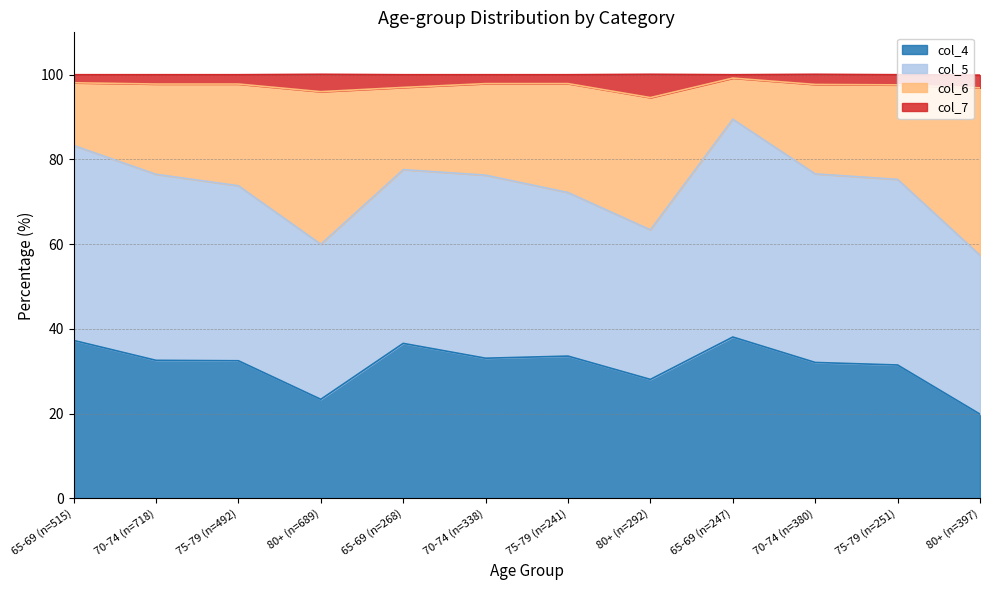

What is the label of the 11th point from the left?

75-79 (n=251)